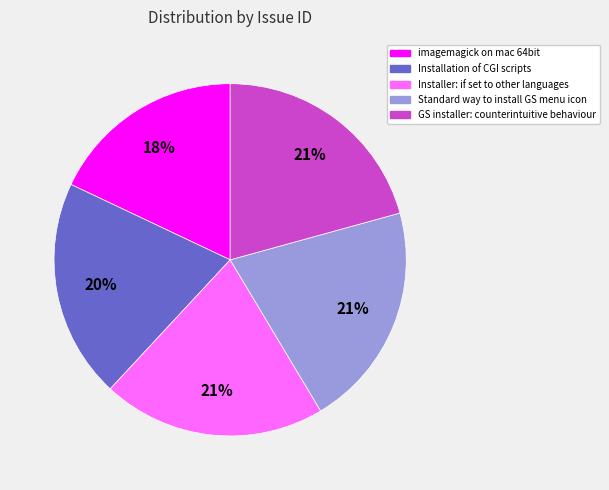

Which has a higher value, imagemagick on mac 64bit or Standard way to install GS menu icon?

Standard way to install GS menu icon